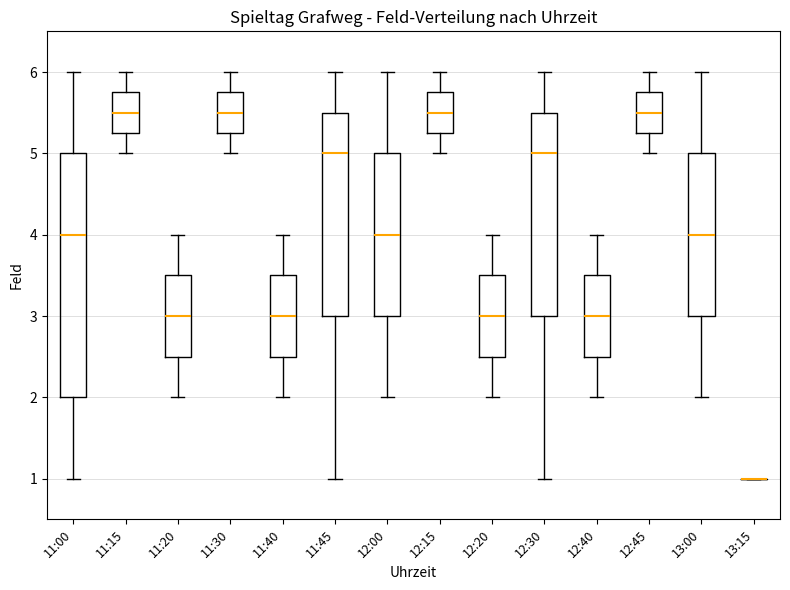

Reading left to right, read every box against the y-axis: the position of its median line, the range the box covers, and the ends of its whiskers. The values are not printed on the chart, so give them approximately, as read against the axis.

11:00: median 4.0, box 2.0 to 5.0, whiskers 1.0 to 6.0
11:15: median 5.5, box 5.3 to 5.8, whiskers 5.0 to 6.0
11:20: median 3.0, box 2.5 to 3.5, whiskers 2.0 to 4.0
11:30: median 5.5, box 5.3 to 5.8, whiskers 5.0 to 6.0
11:40: median 3.0, box 2.5 to 3.5, whiskers 2.0 to 4.0
11:45: median 5.0, box 3.0 to 5.5, whiskers 1.0 to 6.0
12:00: median 4.0, box 3.0 to 5.0, whiskers 2.0 to 6.0
12:15: median 5.5, box 5.3 to 5.8, whiskers 5.0 to 6.0
12:20: median 3.0, box 2.5 to 3.5, whiskers 2.0 to 4.0
12:30: median 5.0, box 3.0 to 5.5, whiskers 1.0 to 6.0
12:40: median 3.0, box 2.5 to 3.5, whiskers 2.0 to 4.0
12:45: median 5.5, box 5.3 to 5.8, whiskers 5.0 to 6.0
13:00: median 4.0, box 3.0 to 5.0, whiskers 2.0 to 6.0
13:15: box collapsed to a line at 1.0, whiskers 1.0 to 1.0